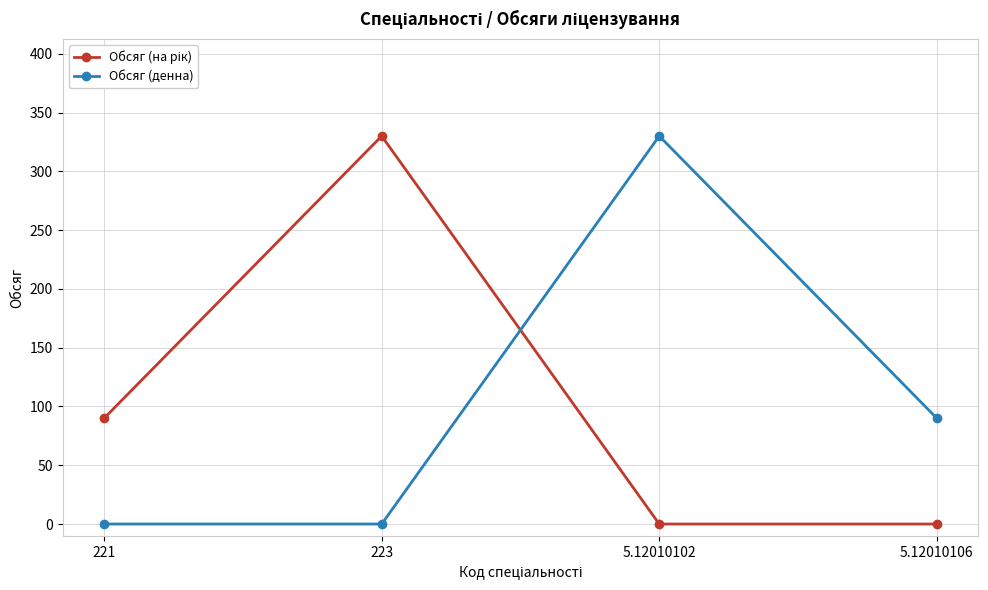

What is the total value across all series at 221?

90